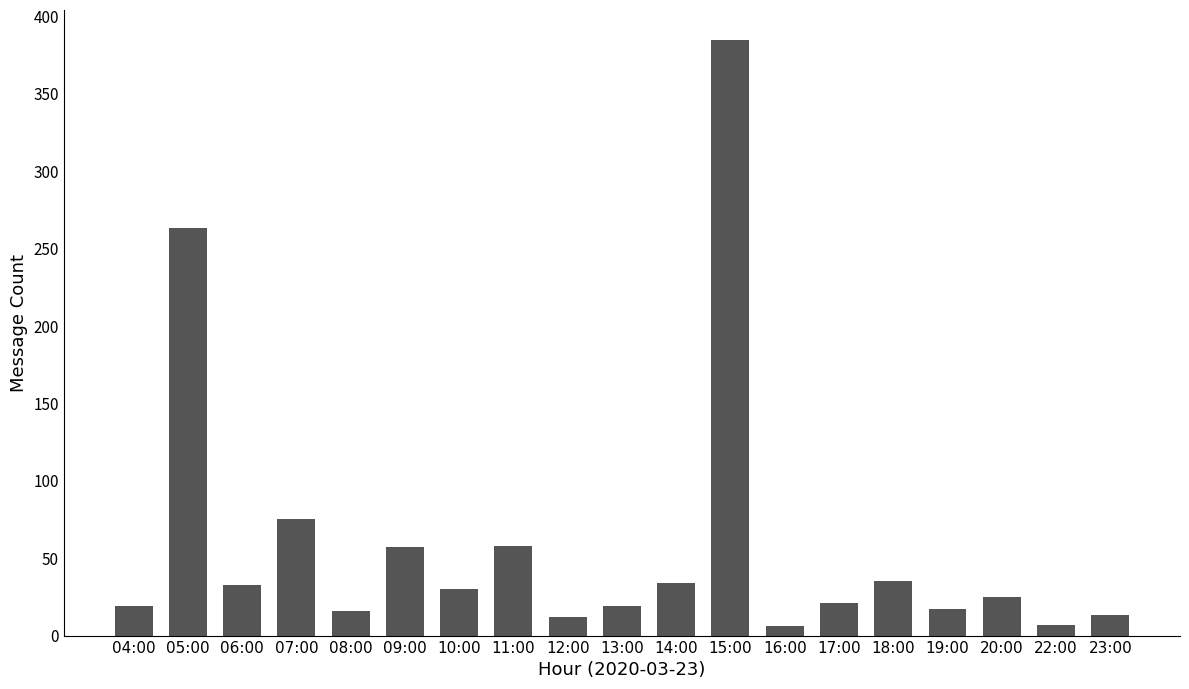

What is the greatest value displayed?

385